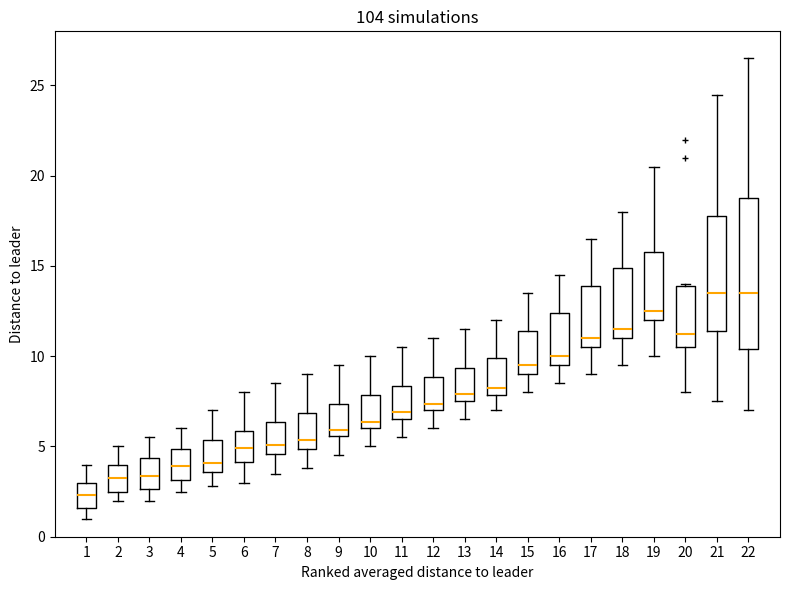

Reading left to right, transcribe this box plot: for each box, give where its median line is, the range the box spans, and where its two whiskers end, as read against the y-axis. The values are not printed on the chart, so give them approximately, as read against the axis.

1: median 2.5, box 1.5 to 3.0, whiskers 1.0 to 4.0
2: median 3.5, box 2.5 to 4.0, whiskers 2.0 to 5.0
3: median 3.5, box 2.5 to 4.5, whiskers 2.0 to 5.5
4: median 4.0, box 3.0 to 5.0, whiskers 2.5 to 6.0
5: median 4.0, box 3.5 to 5.5, whiskers 3.0 to 7.0
6: median 5.0, box 4.0 to 6.0, whiskers 3.0 to 8.0
7: median 5.0, box 4.5 to 6.5, whiskers 3.5 to 8.5
8: median 5.5, box 5.0 to 7.0, whiskers 4.0 to 9.0
9: median 6.0, box 5.5 to 7.5, whiskers 4.5 to 9.5
10: median 6.5, box 6.0 to 8.0, whiskers 5.0 to 10.0
11: median 7.0, box 6.5 to 8.5, whiskers 5.5 to 10.5
12: median 7.5, box 7.0 to 9.0, whiskers 6.0 to 11.0
13: median 8.0, box 7.5 to 9.5, whiskers 6.5 to 11.5
14: median 8.5, box 8.0 to 10.0, whiskers 7.0 to 12.0
15: median 9.5, box 9.0 to 11.5, whiskers 8.0 to 13.5
16: median 10.0, box 9.5 to 12.5, whiskers 8.5 to 14.5
17: median 11.0, box 10.5 to 14.0, whiskers 9.0 to 16.5
18: median 11.5, box 11.0 to 15.0, whiskers 9.5 to 18.0
19: median 12.5, box 12.0 to 16.0, whiskers 10.0 to 20.5
20: median 11.5, box 10.5 to 14.0, whiskers 8.0 to 14.0
21: median 13.5, box 11.5 to 18.0, whiskers 7.5 to 24.5
22: median 13.5, box 10.5 to 19.0, whiskers 7.0 to 26.5